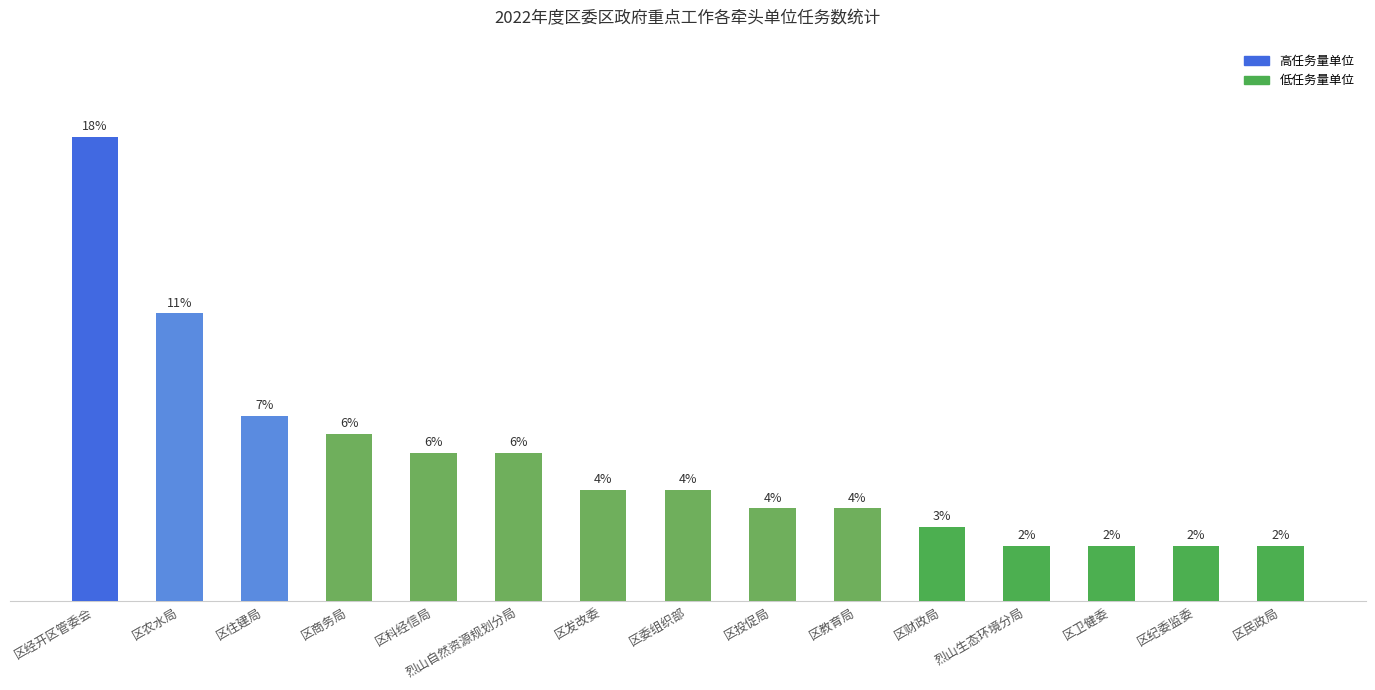

What is the label of the 11th bar from the left?

区财政局